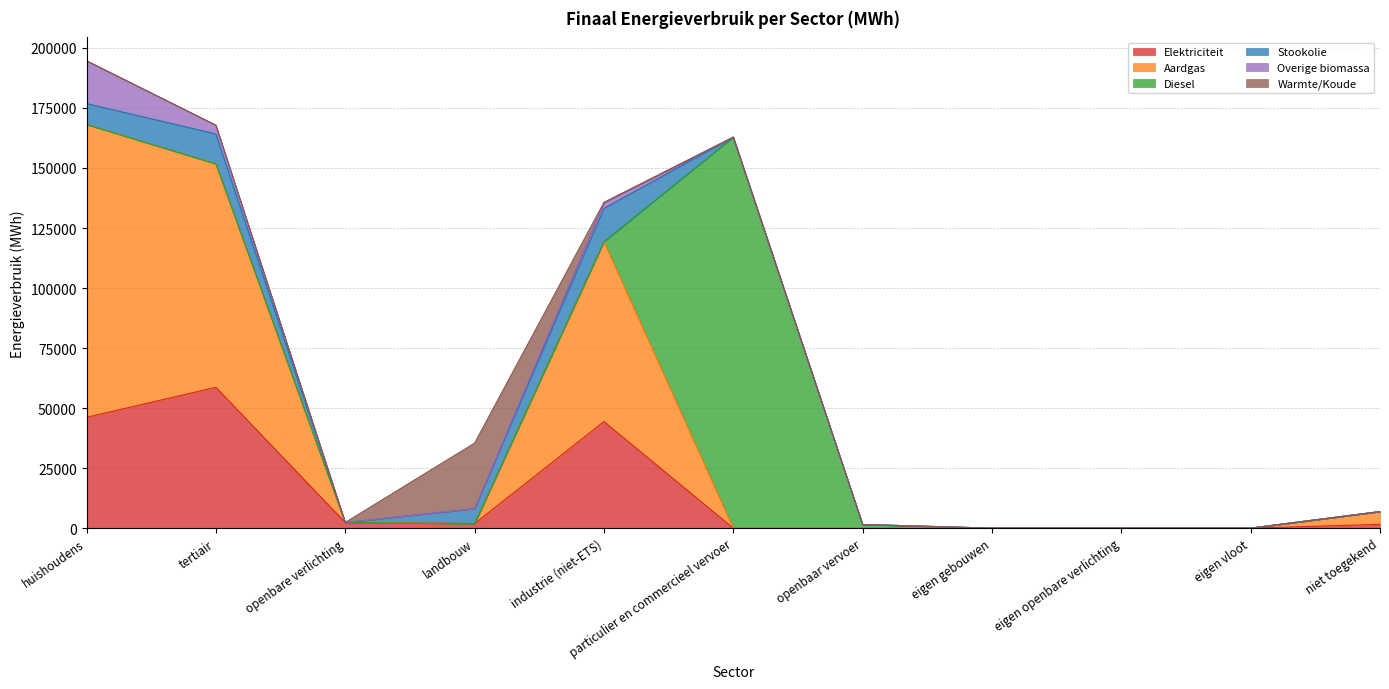

At tertiair, list the series in order from largest to smallest.

Aardgas, Elektriciteit, Stookolie, Overige biomassa, Diesel, Warmte/Koude